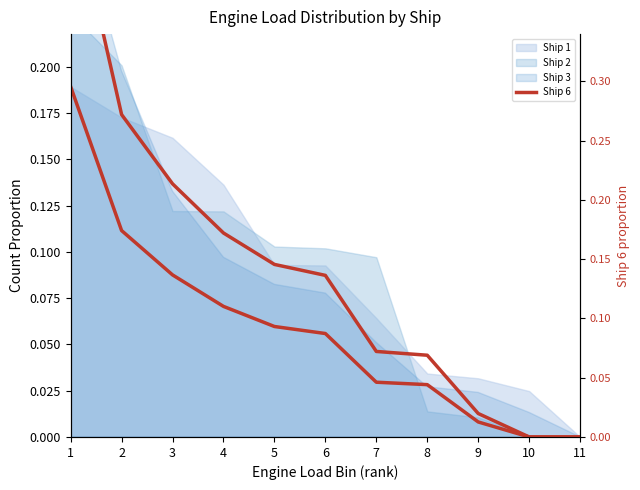

True or false: the data shows 0.2 at 3.

False